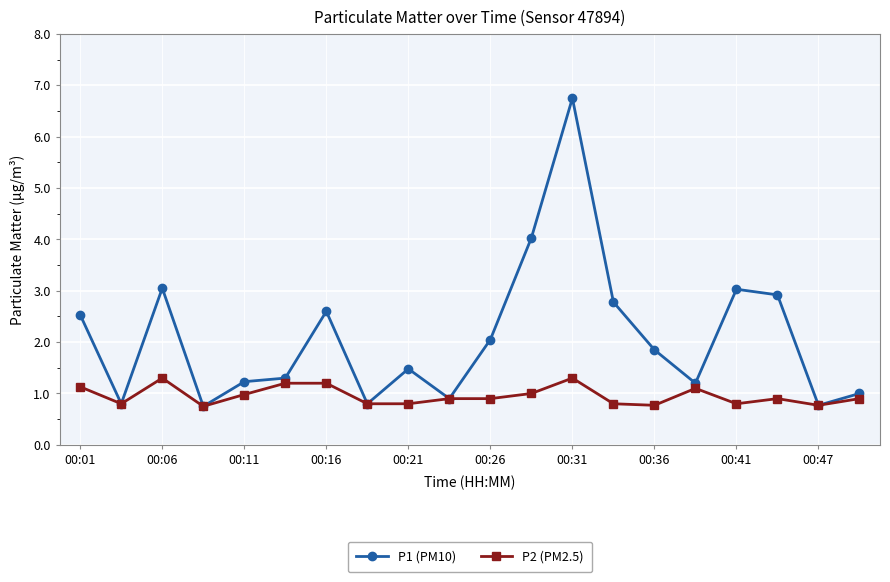

List the series in order of their peak value, lowest first.

P2 (PM2.5), P1 (PM10)